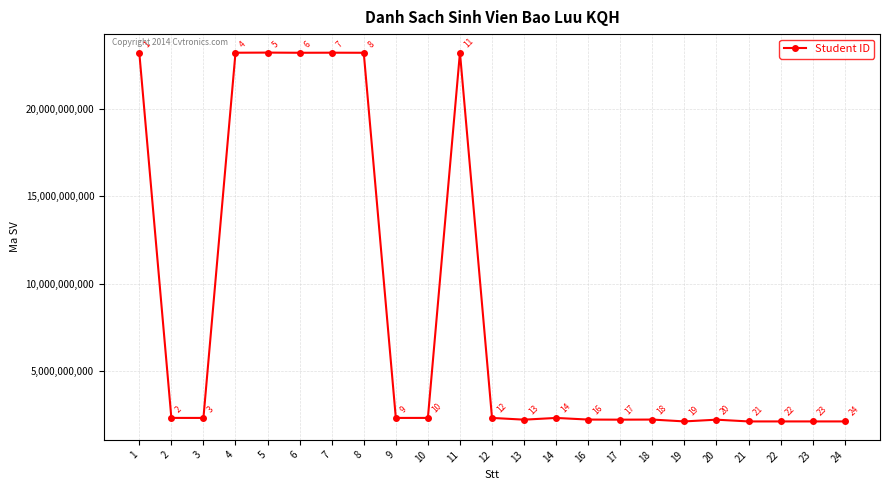

What is the sum of all values?

198094708248